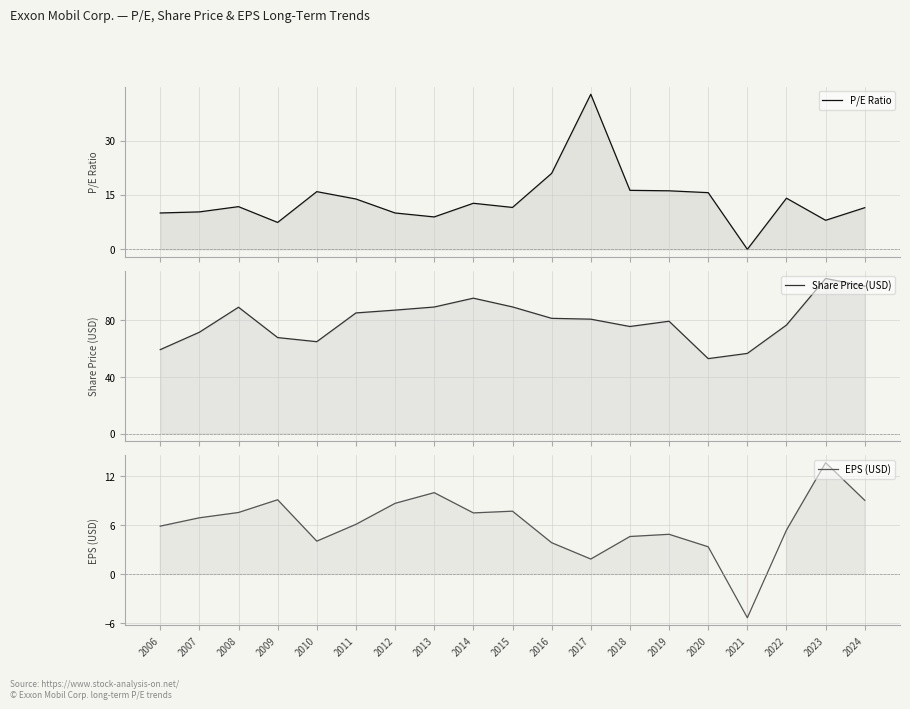

True or false: P/E Ratio has a value of 11.8 at 2013.

False